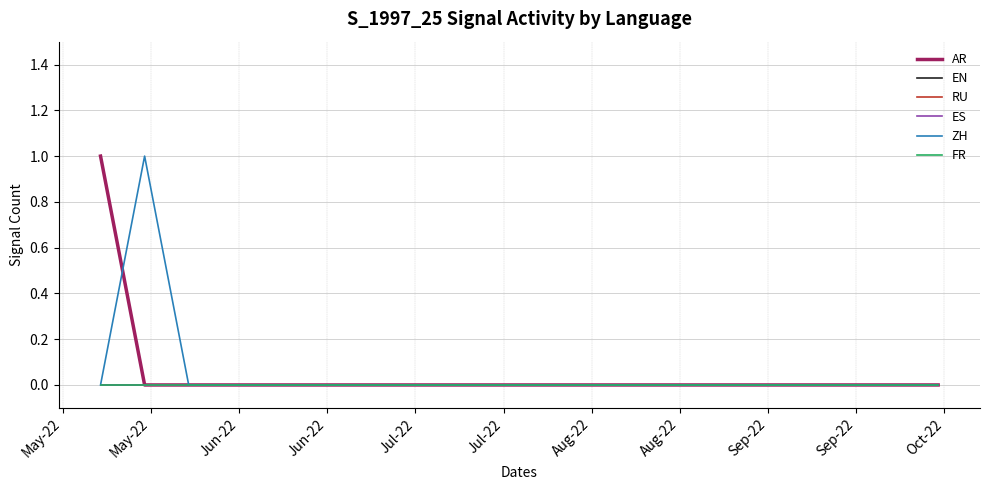

Is this an area chart (filled region under the line)?

No